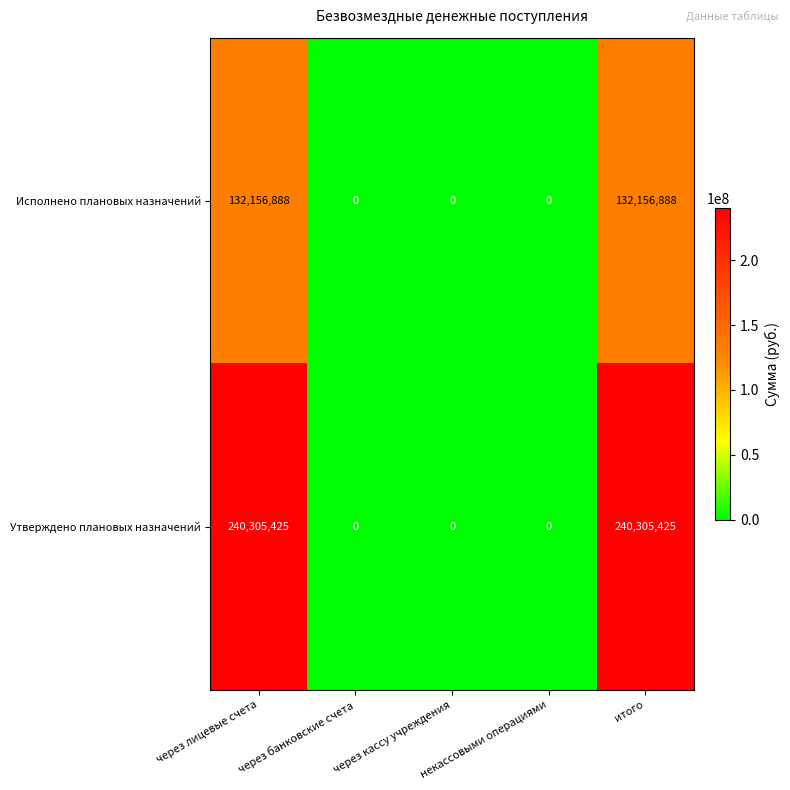

What is the greatest value displayed?

240305425